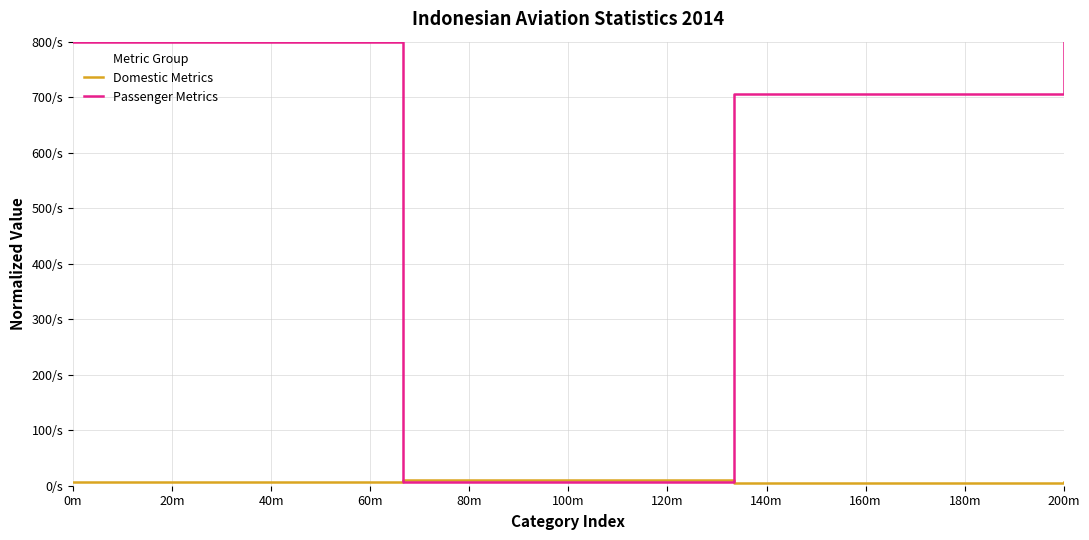

What are all the series names shown in the legend?

Domestic Metrics, Passenger Metrics